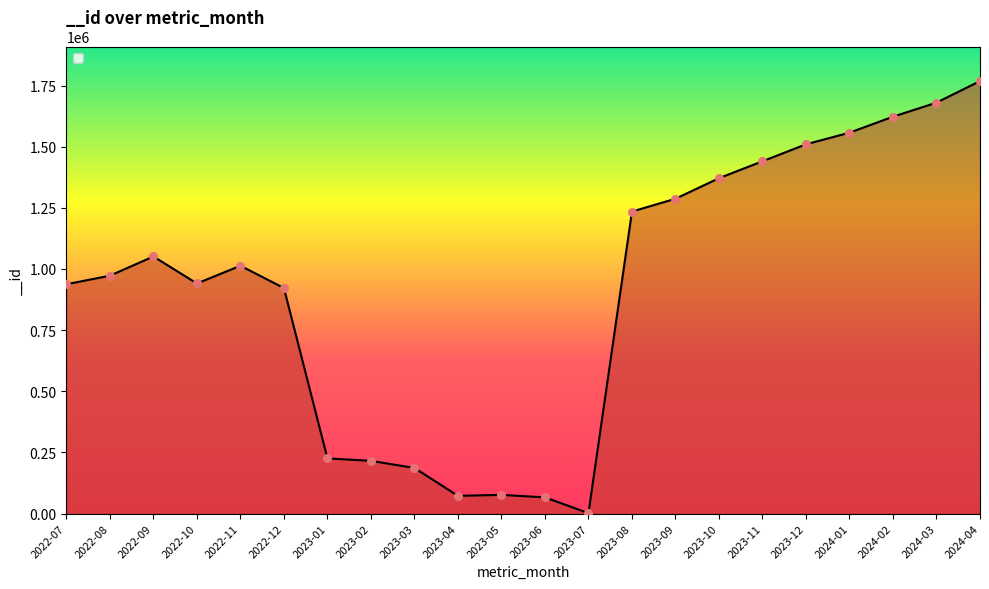

Which has a higher value, 2023-06 or 2022-07?

2022-07